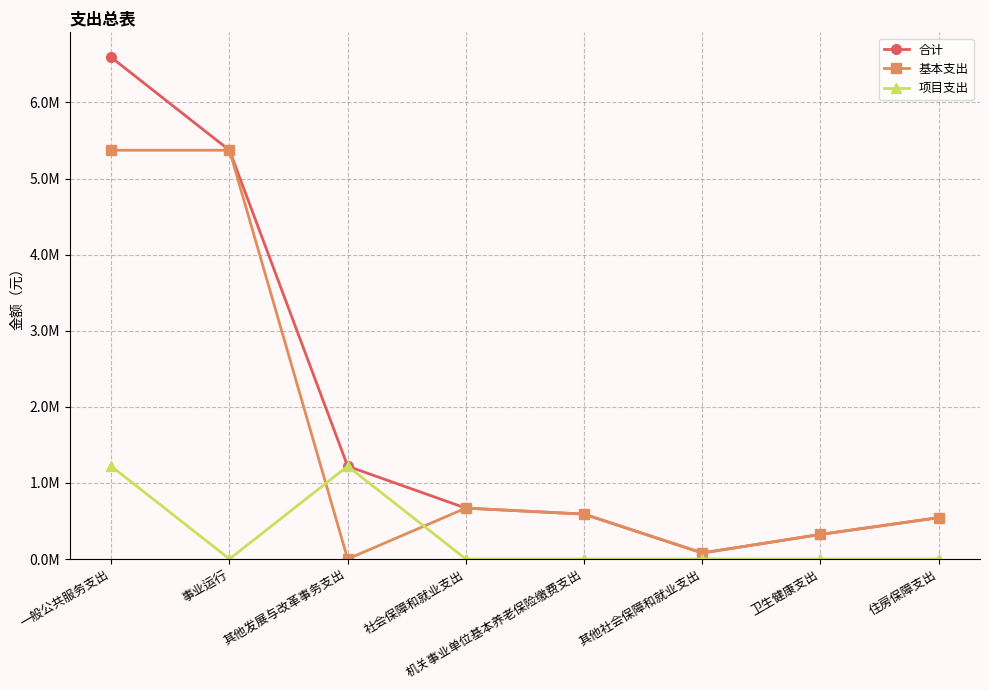

Is it true that 基本支出 equals 669202.7 at 社会保障和就业支出?

True